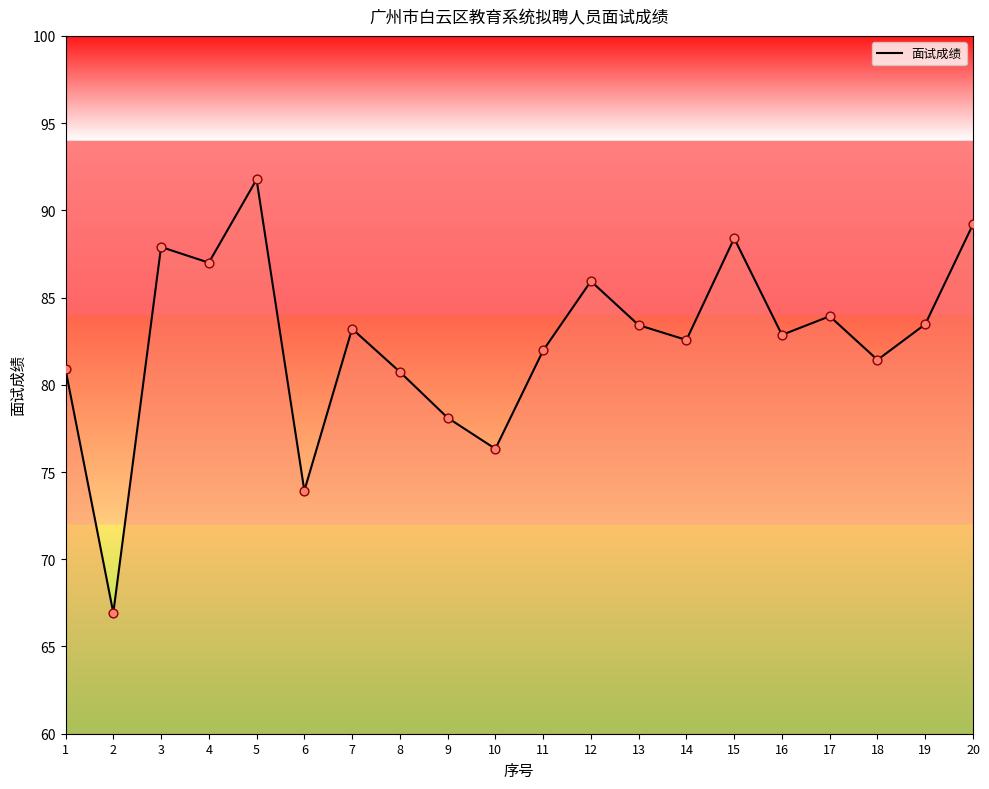

What is the ratio of the value at 17 to the value at 10?

1.1